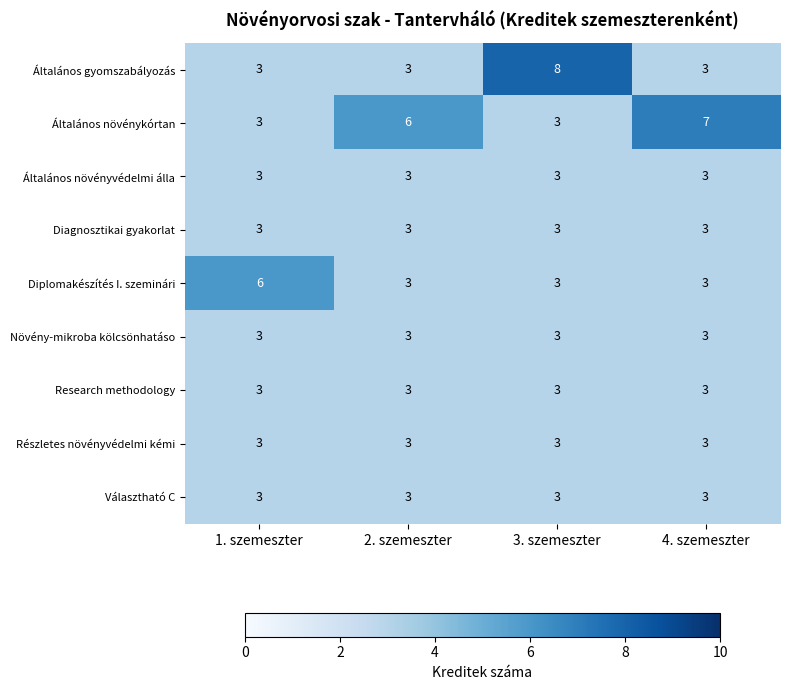

Which series has the largest total across all categories?

Általános növénykórtan